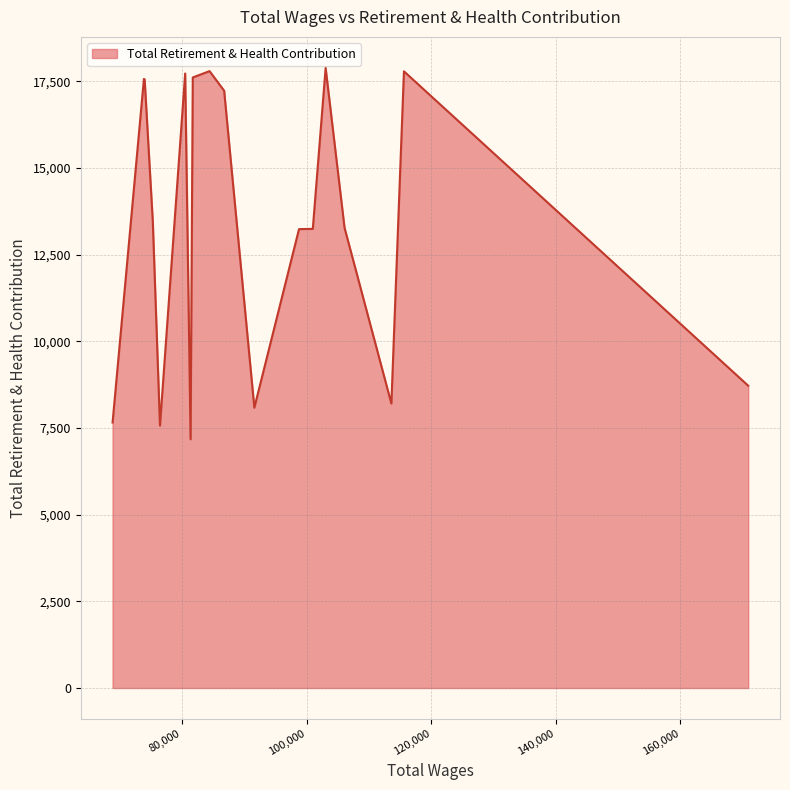

What is the smallest value displayed?

7174